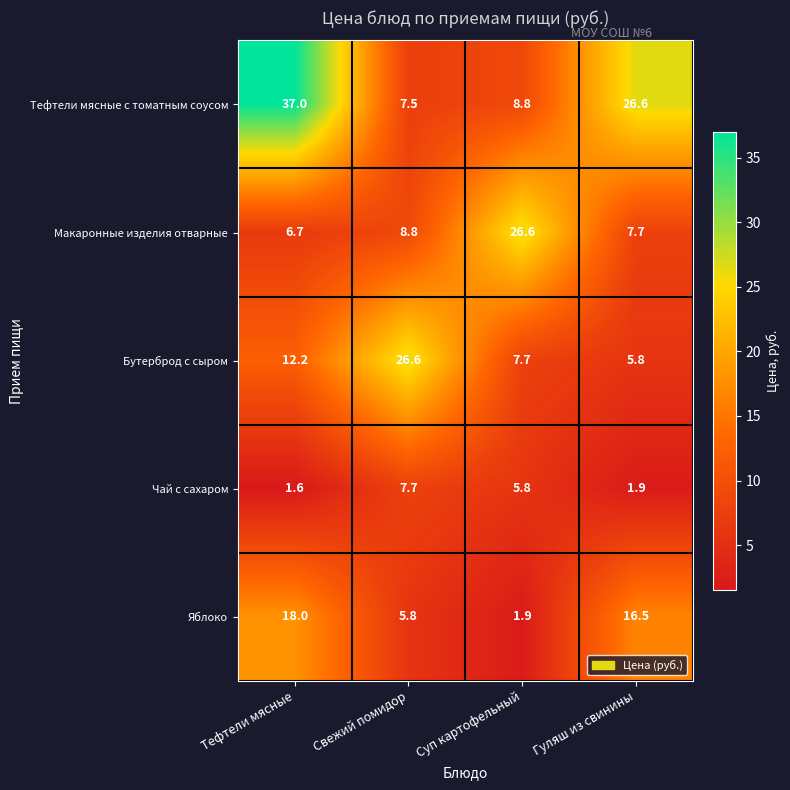

Which series has the largest total across all categories?

Тефтели мясные с томатным соусом